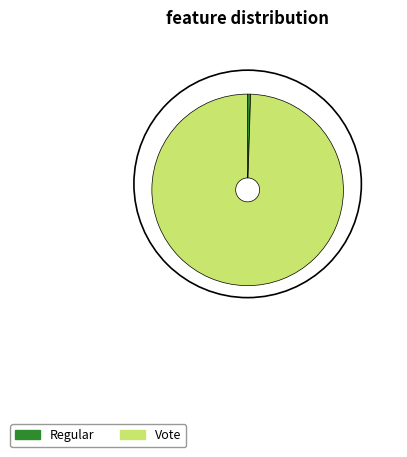

Which slice is the largest?

Vote